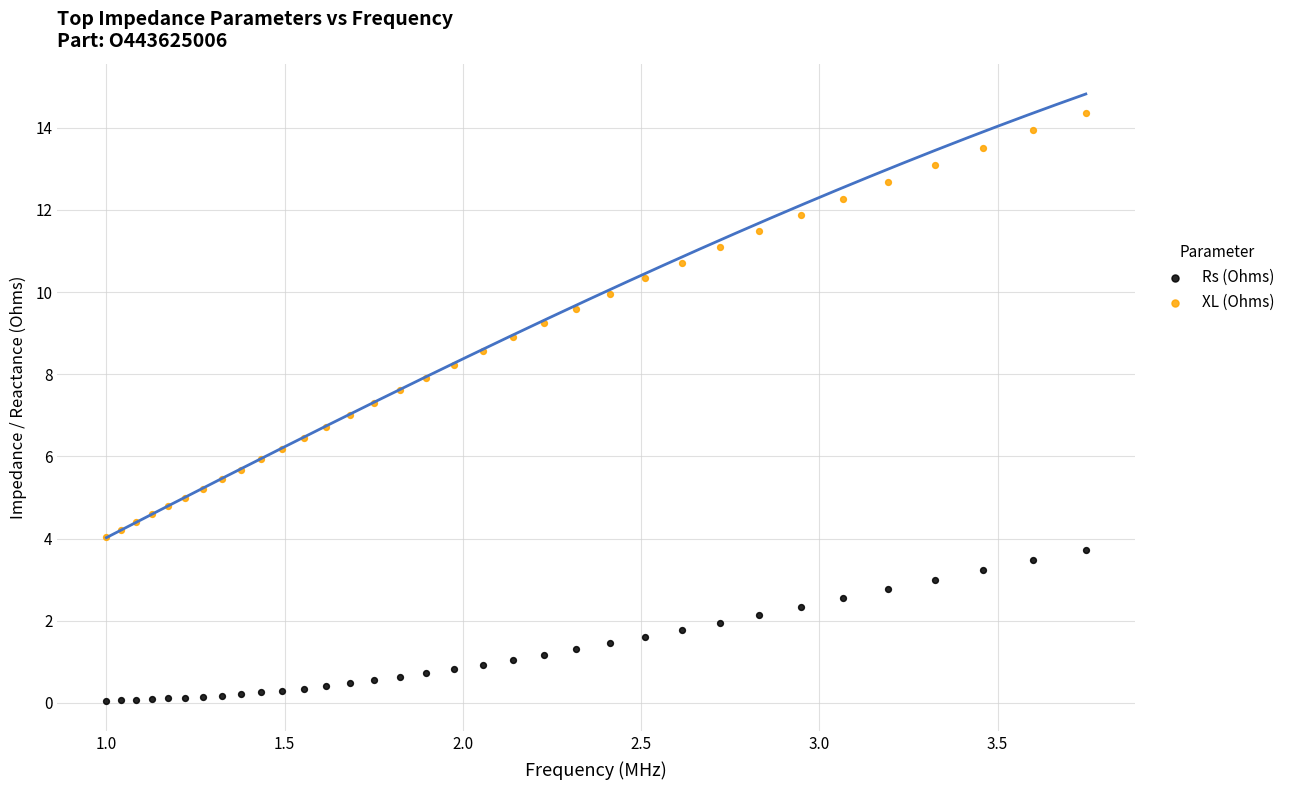

Across all data points, what is the range of X values (max minus min)?

2.7